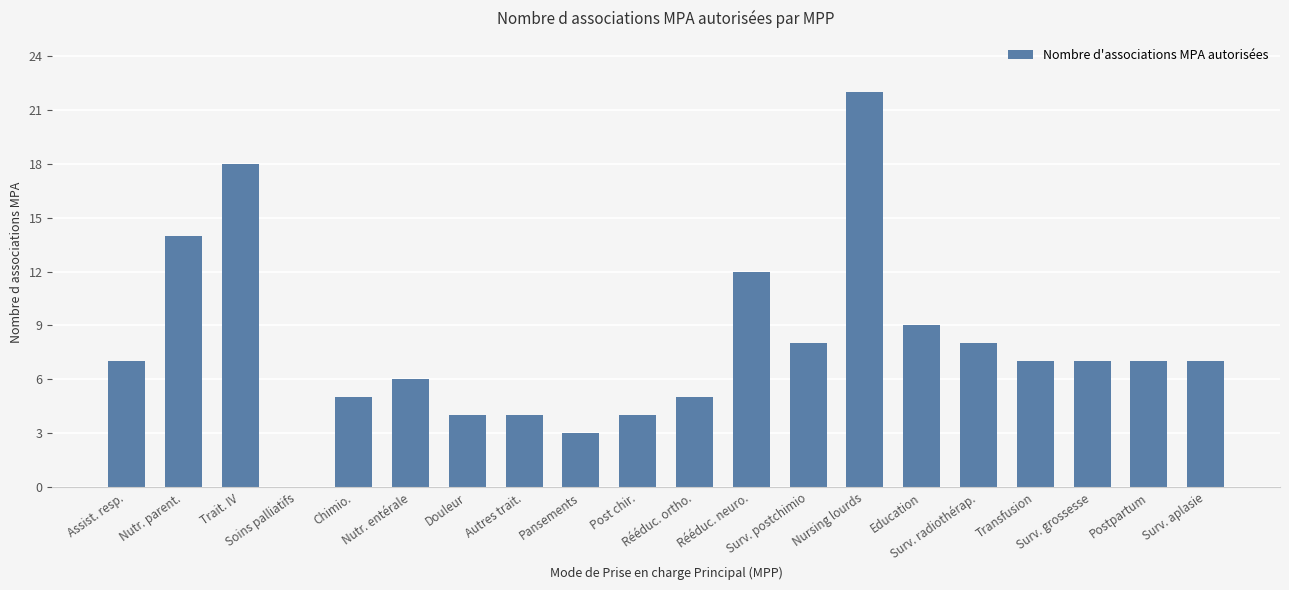

What is the sum of all values?

157